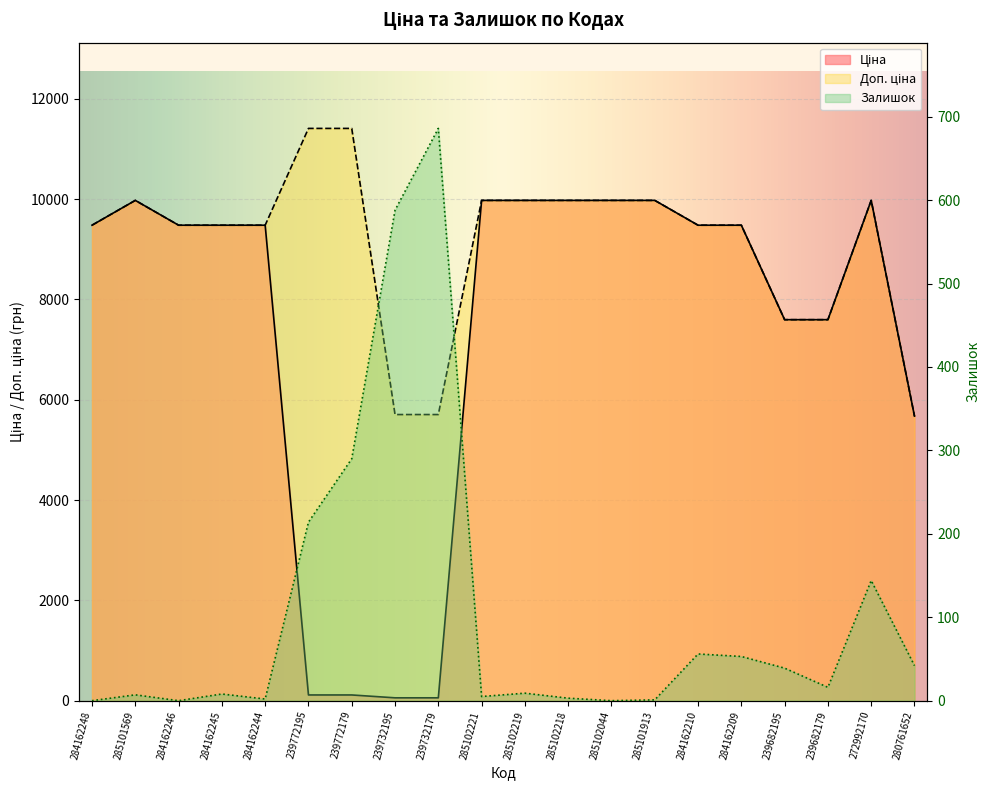

What is the label of the 5th point from the right?

284162209